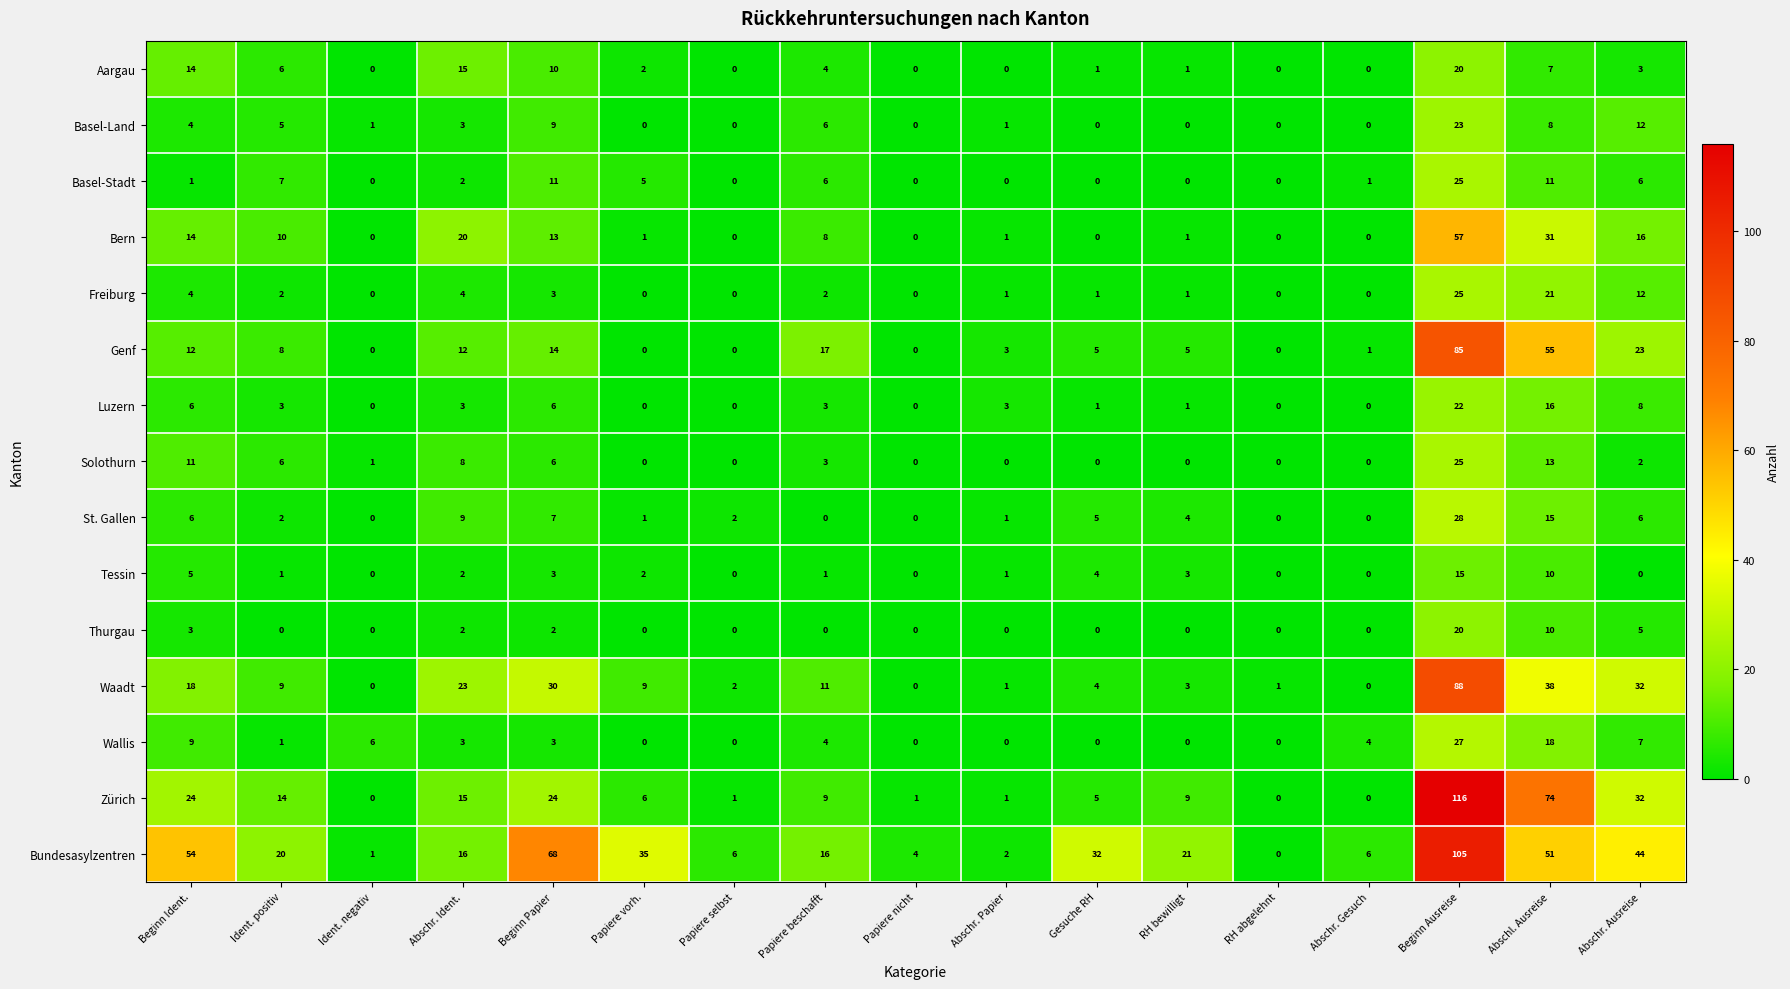

At which category is the sum across all series the highest?

Beginn Ausreise